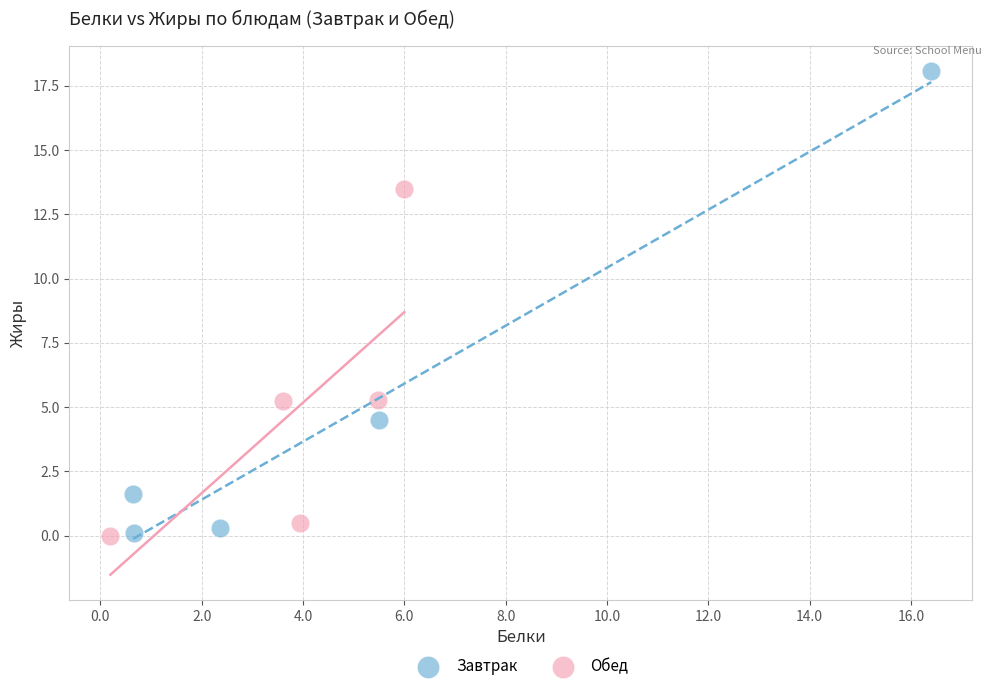

Which series has the largest Y range (max minus min)?

Завтрак